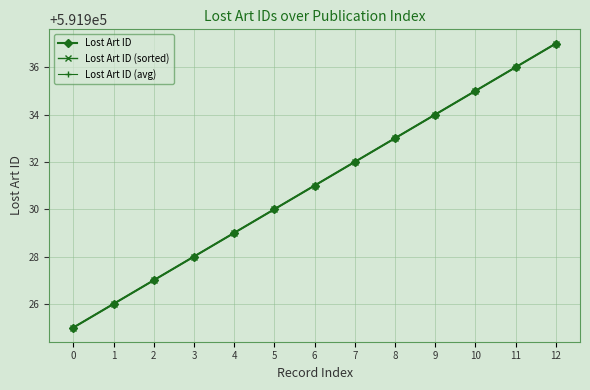

At how many categories does at least one series exceed 591928?

9